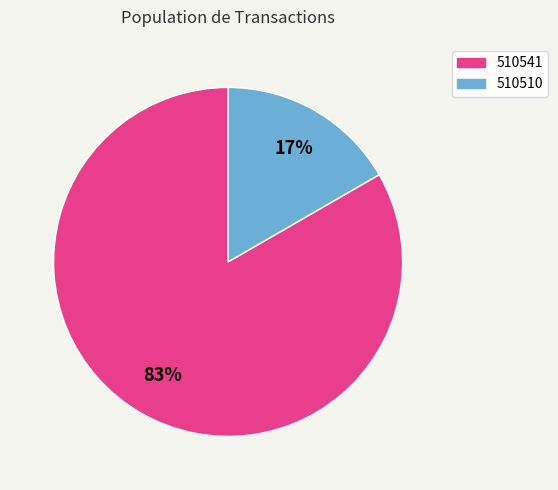

Count the number of slices in the pie.

2